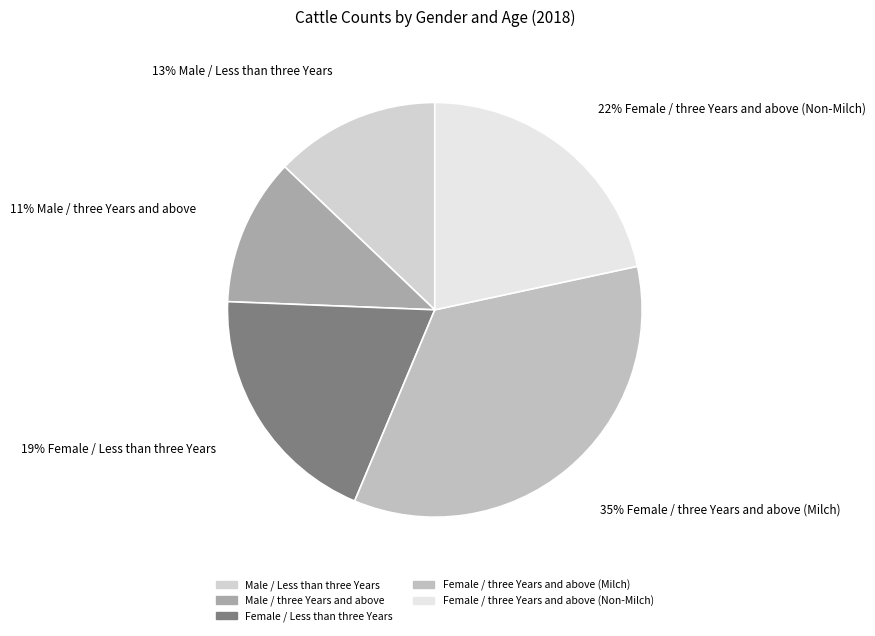

To the nearest percent, what portion does Female / three Years and above (Non-Milch) represent?

22%